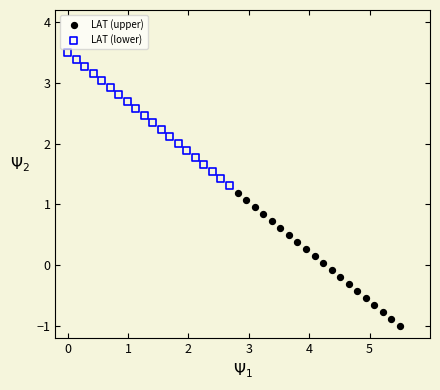

Which series has the largest Y range (max minus min)?

LAT (lower)